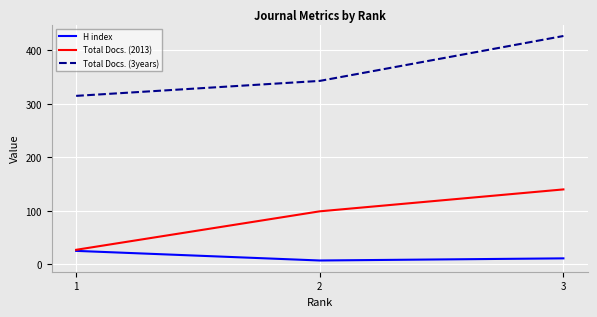

Is the value of Total Docs. (3years) at 3 greater than the value of Total Docs. (2013) at 3?

Yes